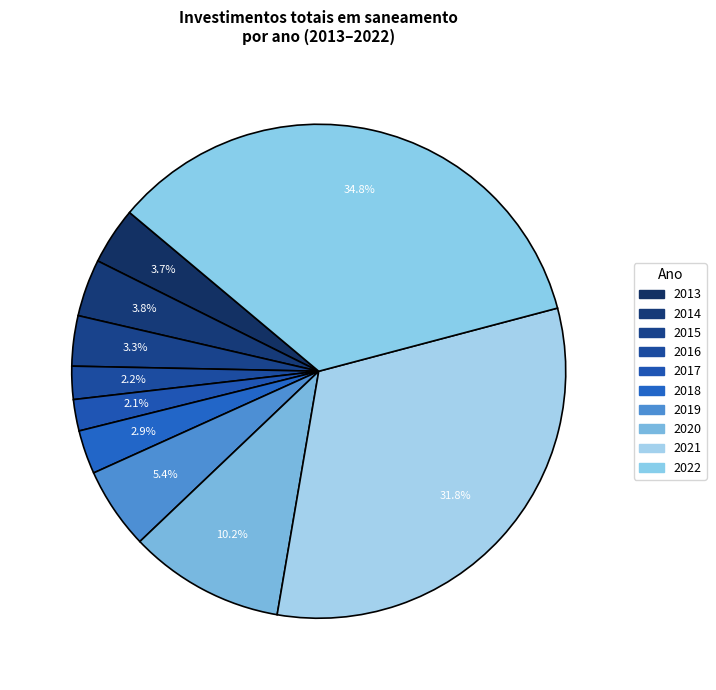

How many segments does this pie chart have?

10